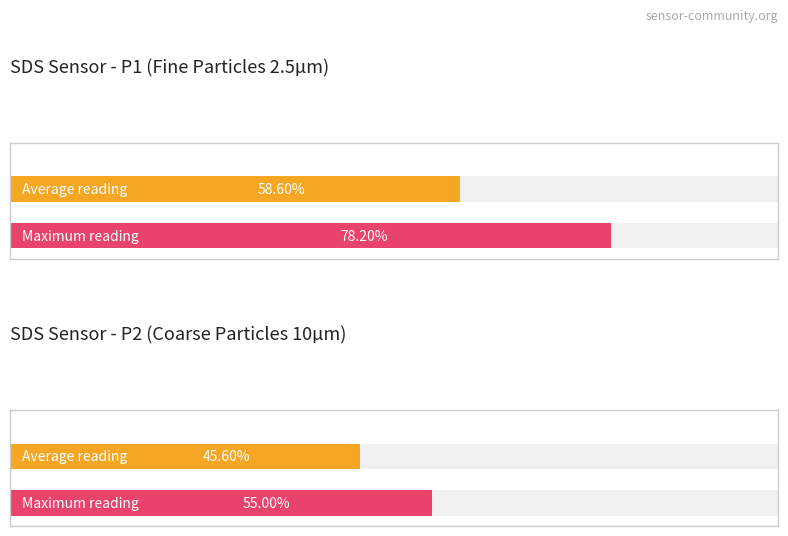

How many bars are there in each group?

2